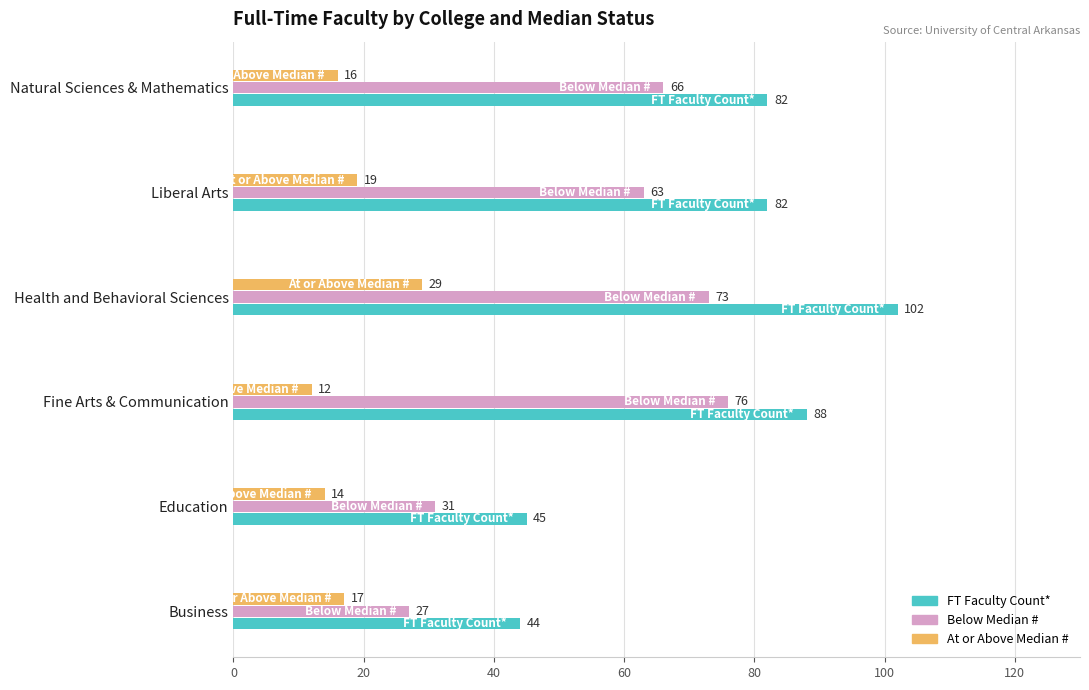

Which series has the widest spread of values?

FT Faculty Count*